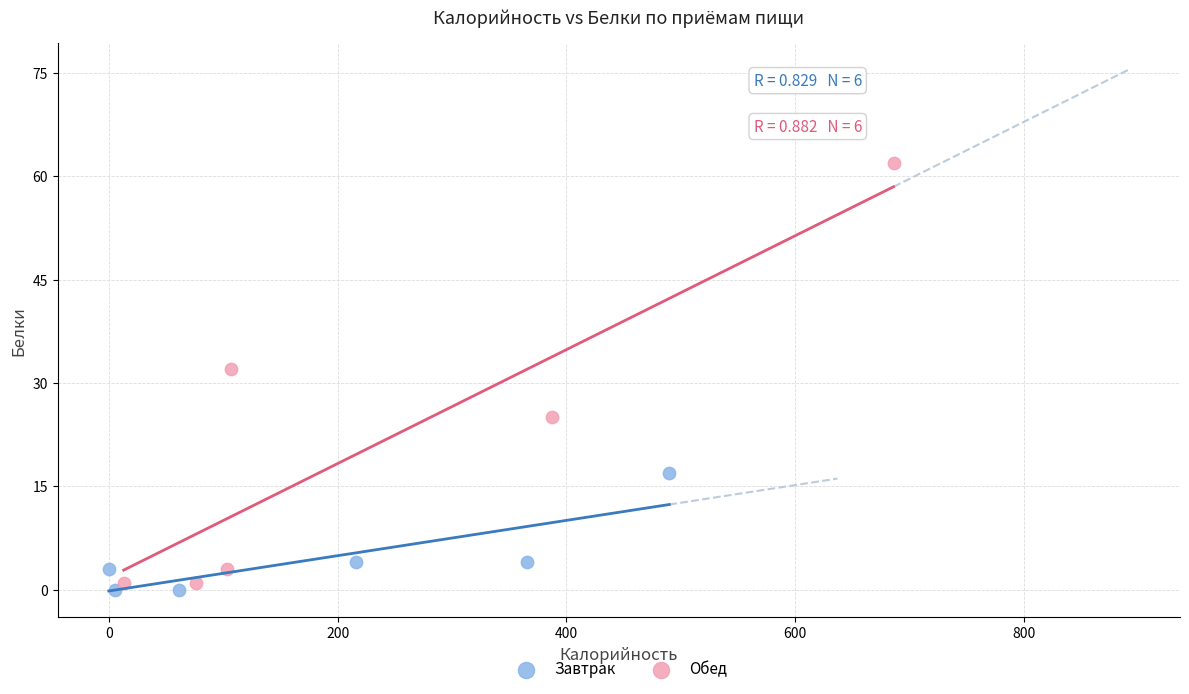

Which series has the widest spread of Y values?

Обед